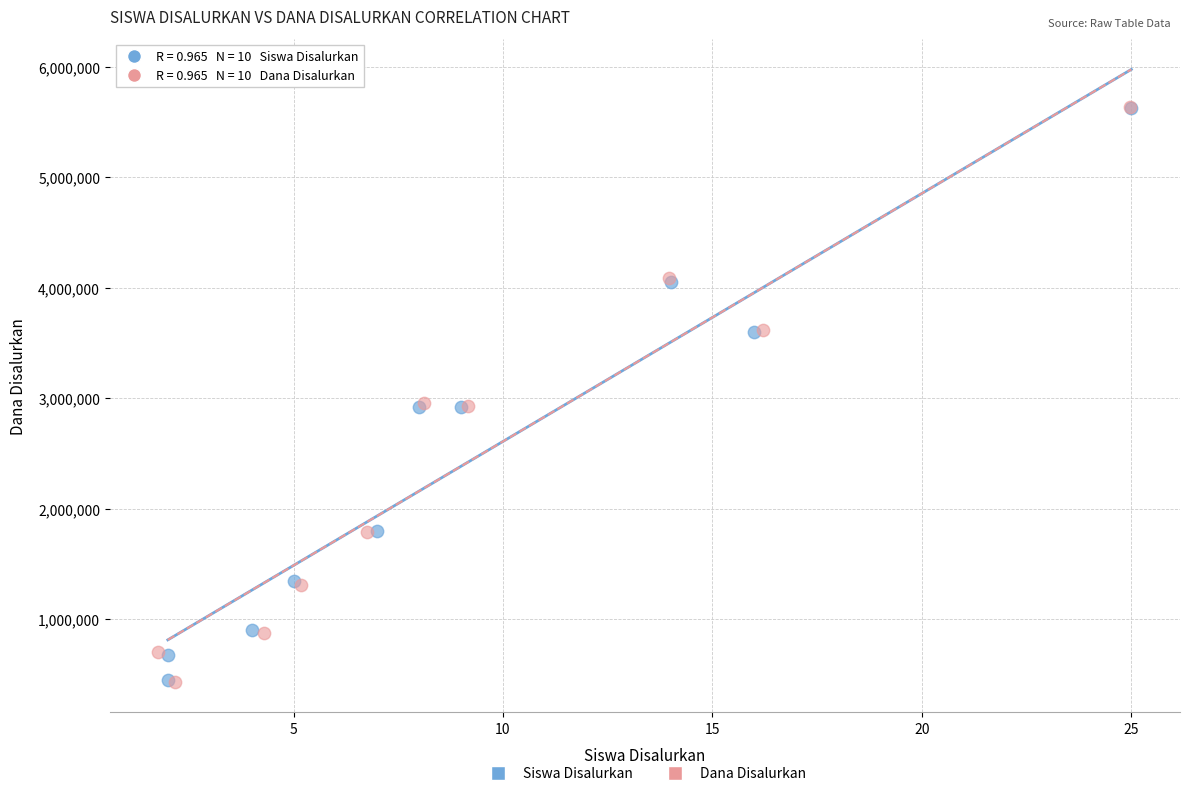

What are all the series names shown in the legend?

Siswa Disalurkan, Dana Disalurkan